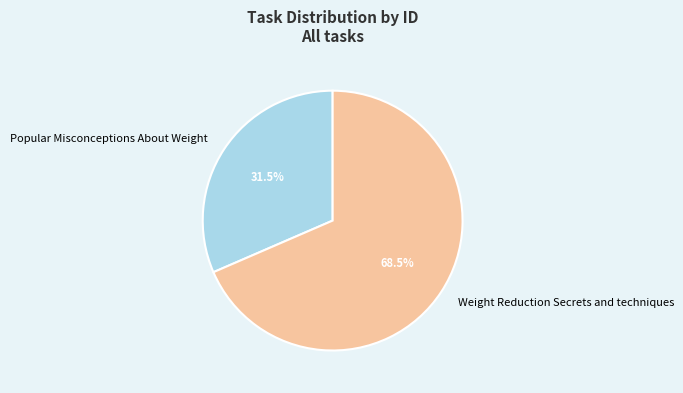

Is there a majority slice in this chart?

Yes